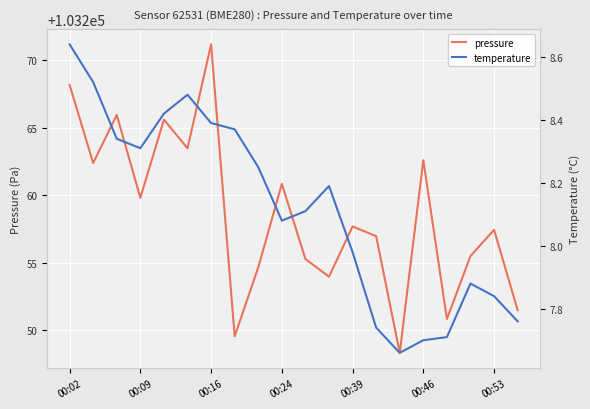

Where is pressure nearest to the value 103259?

00:09